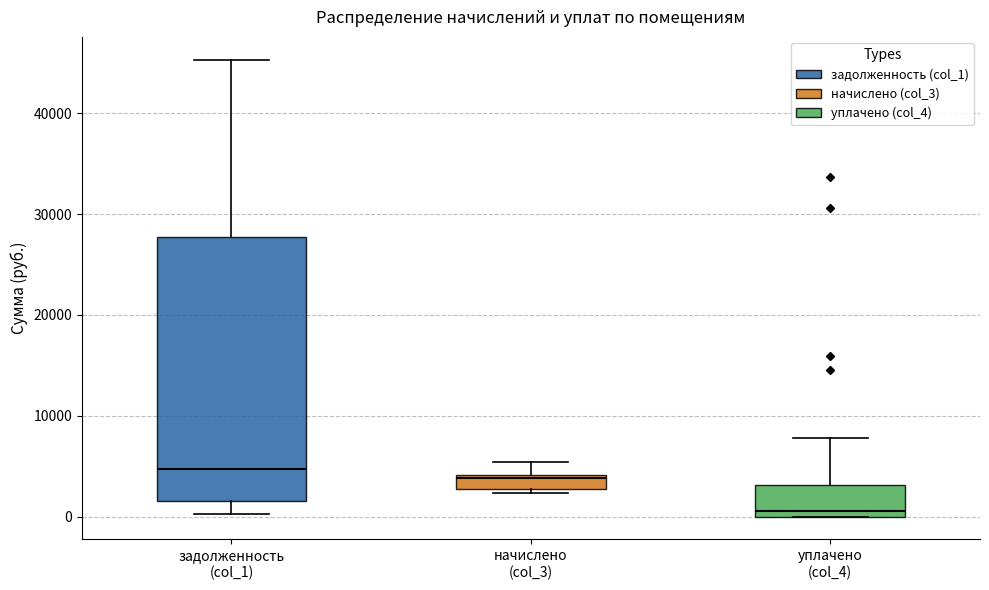

Where does the upper whisker of the box for уплачено (col_4) end on the y-axis? The values are not printed on the chart, so give them approximately, as read against the axis.

8000